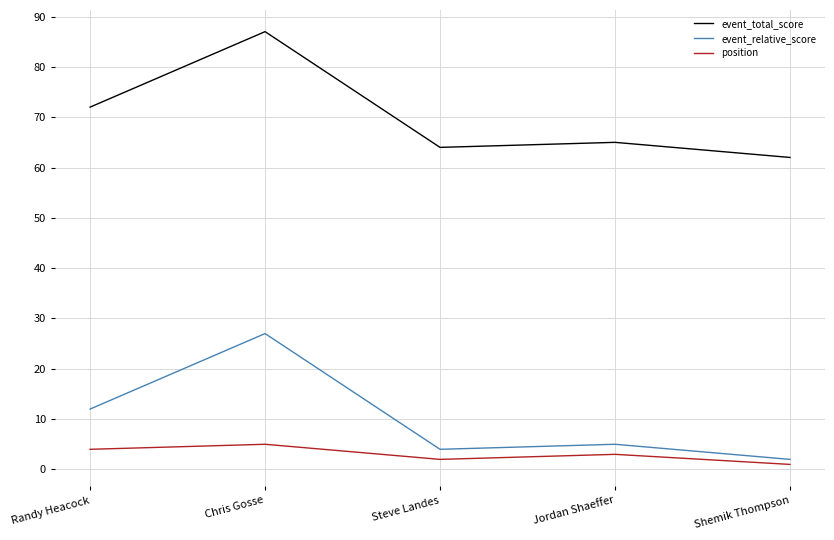

Is it true that event_relative_score equals 37 at Chris Gosse?

False